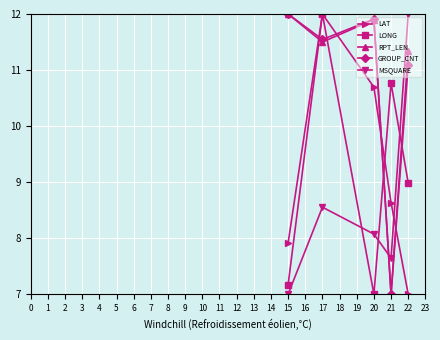

How many intersections are there between LONG and MSQUARE?

3